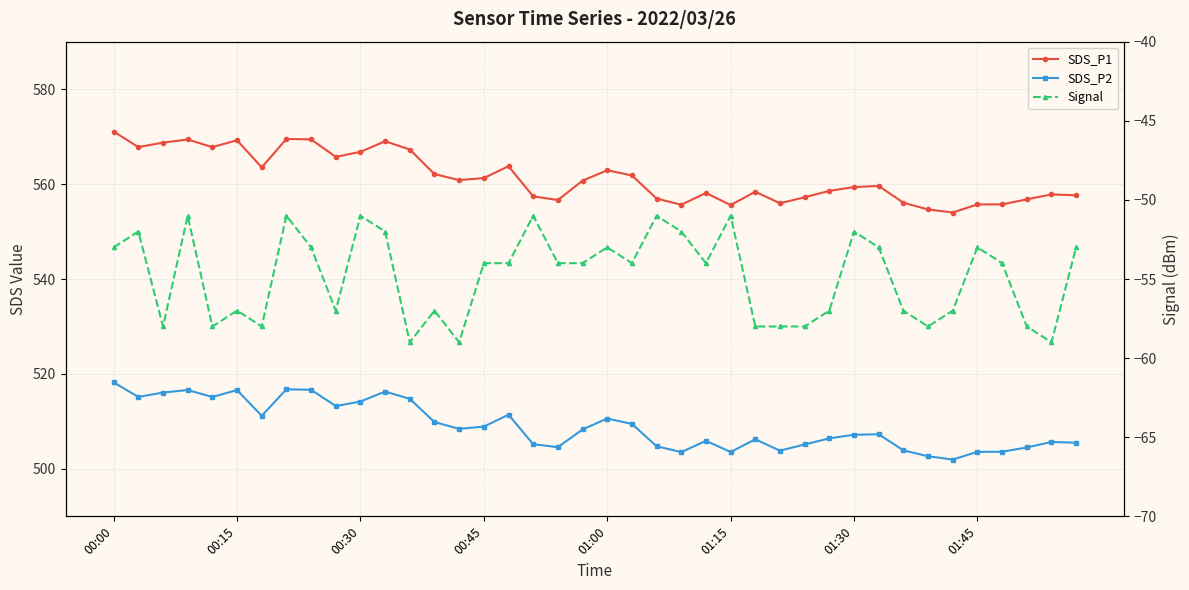

Read the Signal value at 14.

-59.0